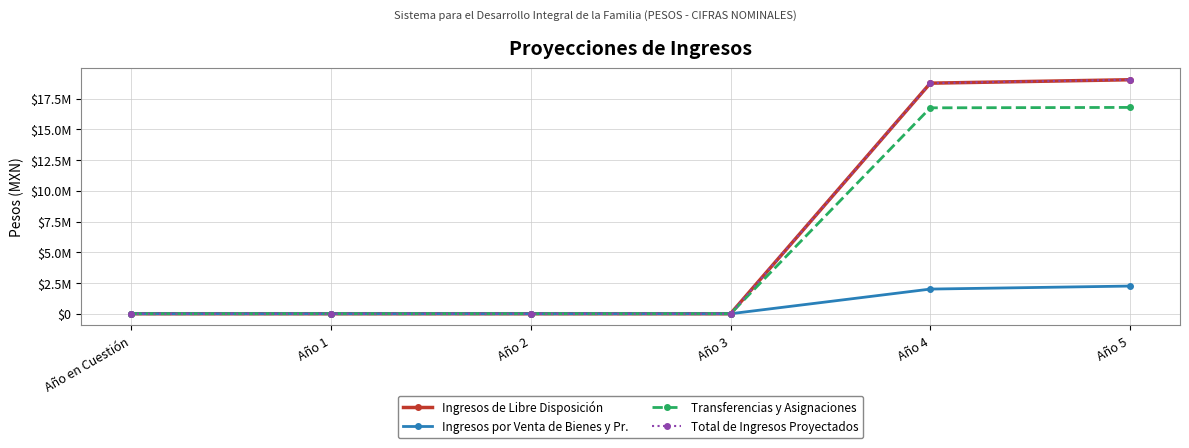

Does the chart have visible grid lines?

Yes